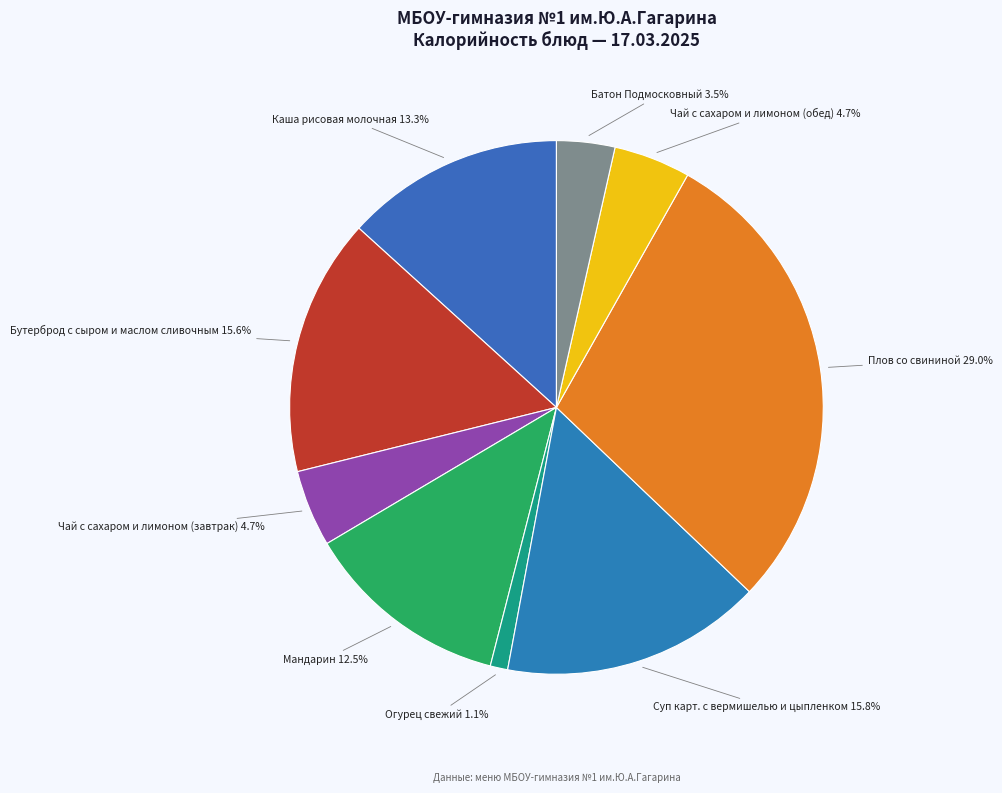

What is the smallest slice in the pie chart?

Огурец свежий